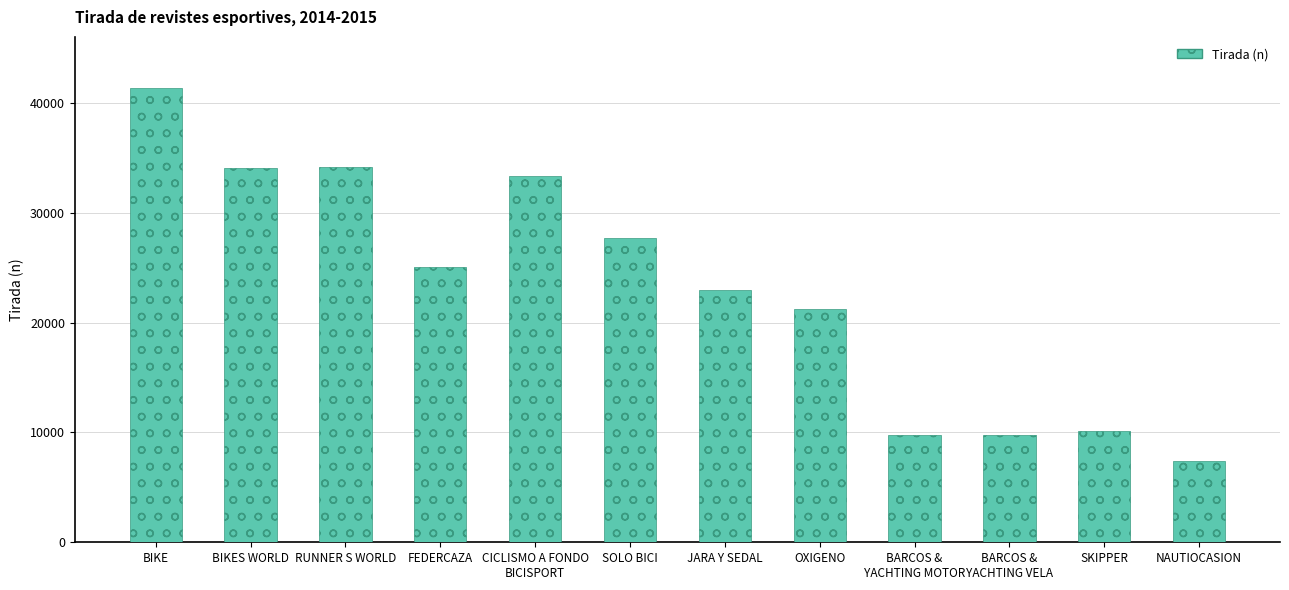

What is the value of the 10th bar from the left?

9775